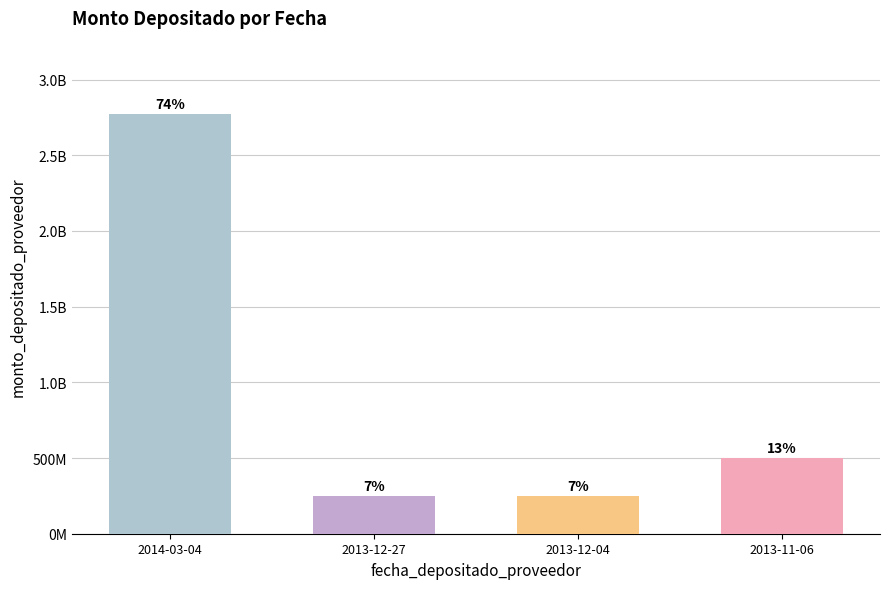

Are the bars horizontal?

No